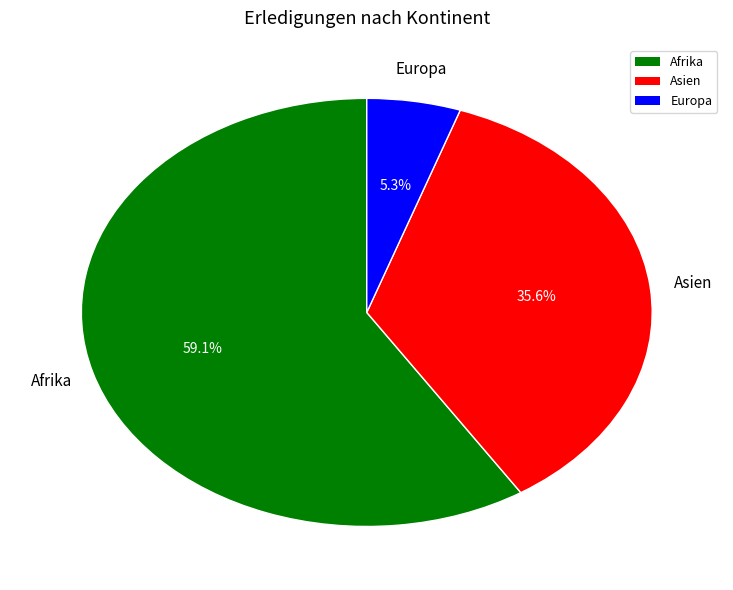

How many slices are in this pie chart?

3